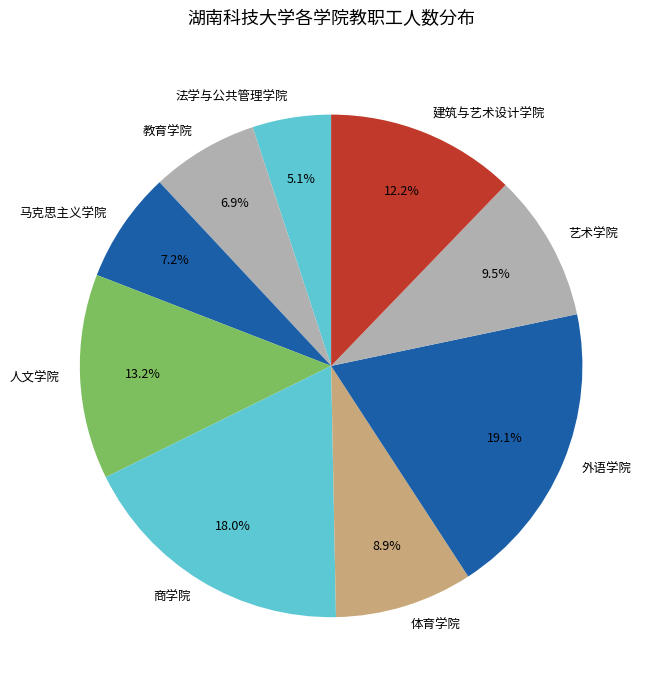

Is it true that 法学与公共管理学院 is 5% of the pie?

True